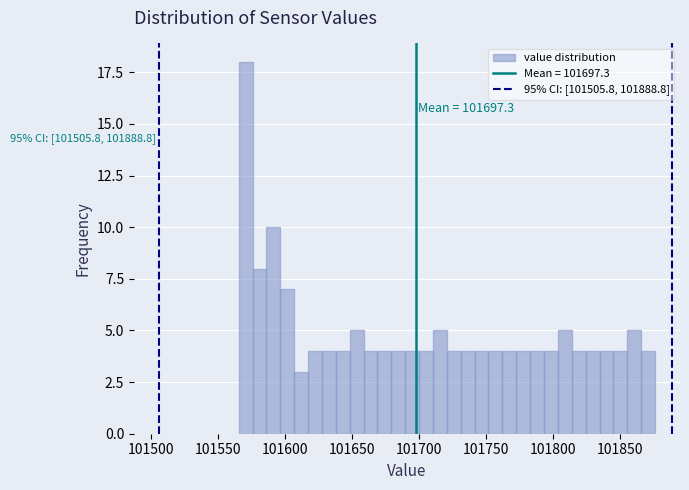

Read against the x-axis, roughly where is the centre of the tallest bar?

101570